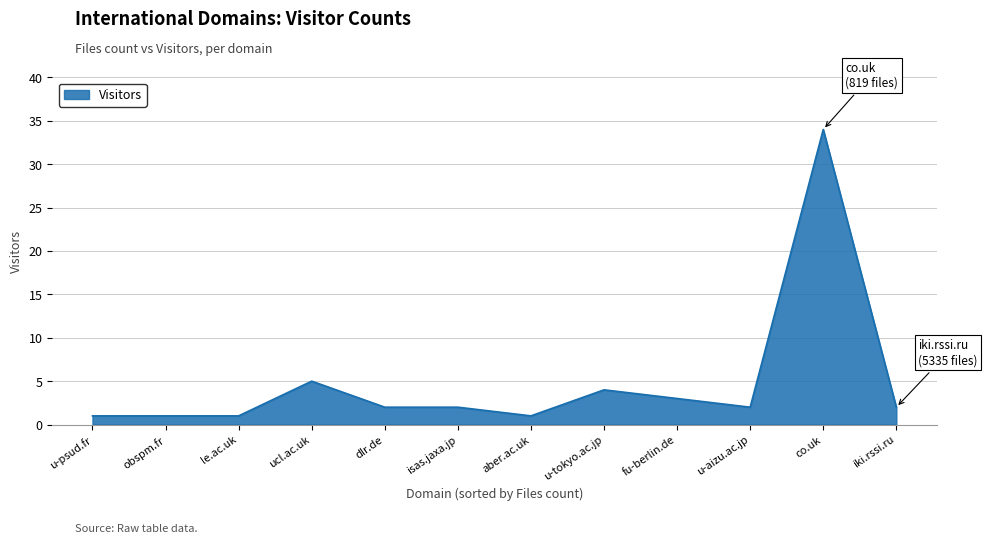

Which category has the highest value across all series?

co.uk